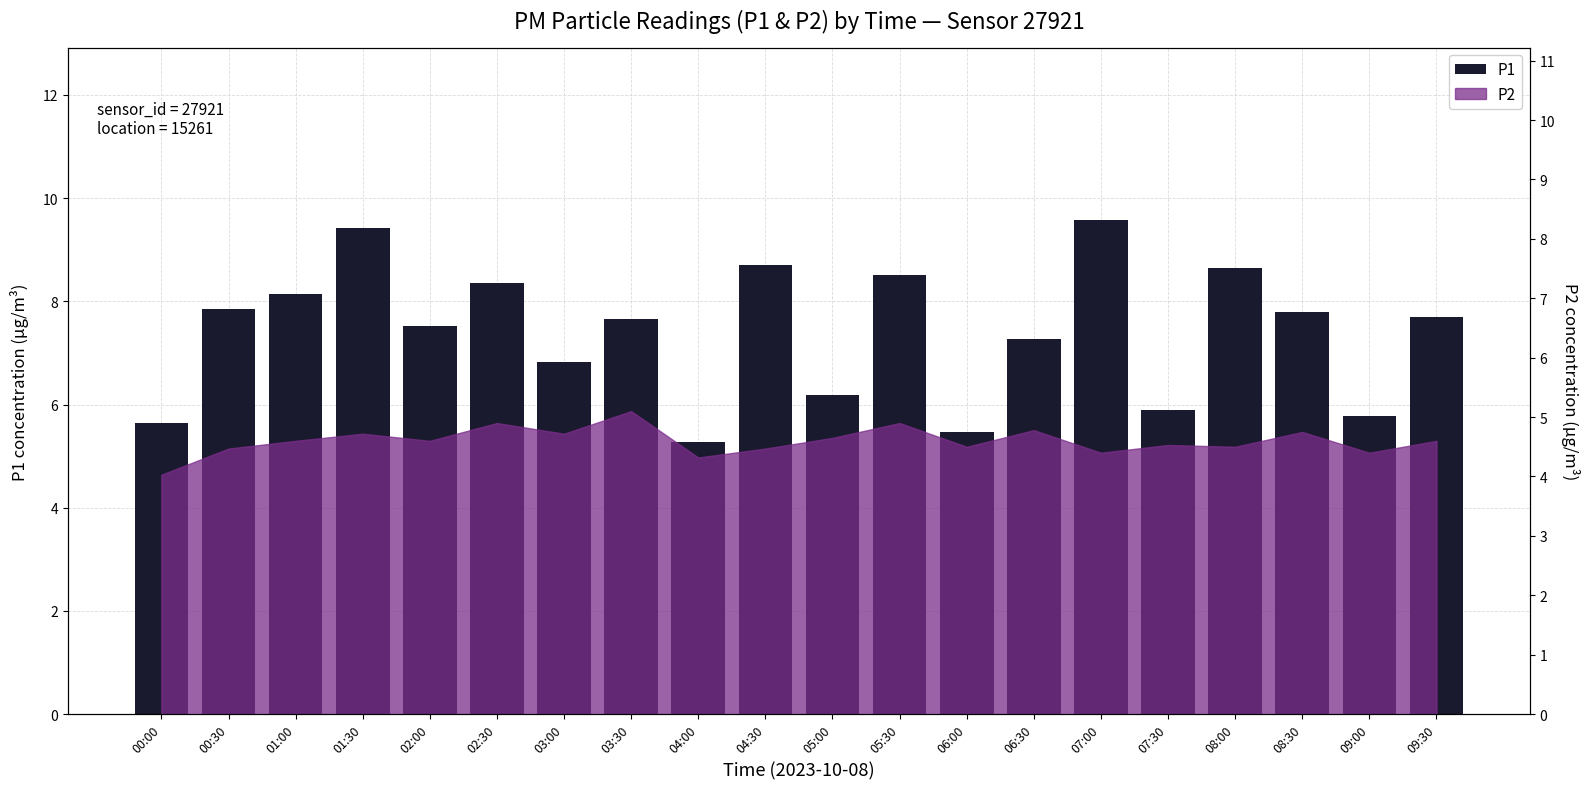

What is the minimum value shown in the chart?

5.3